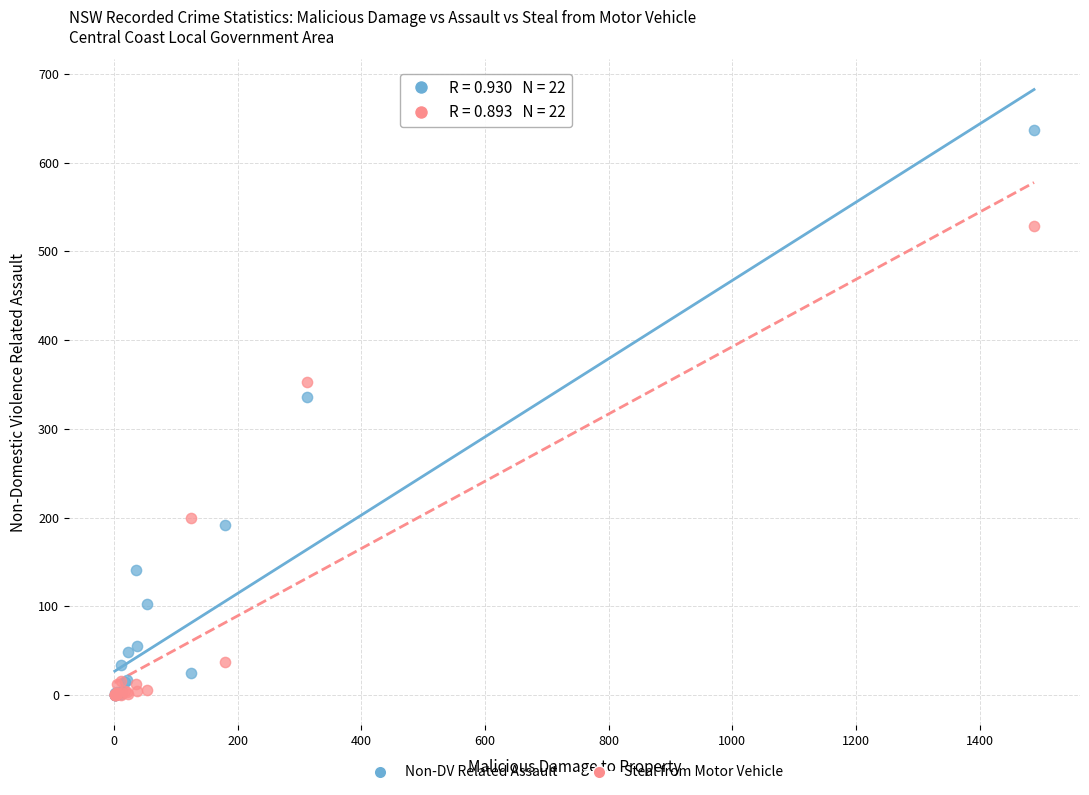

Which series has the widest spread of Y values?

Non-DV Related Assault